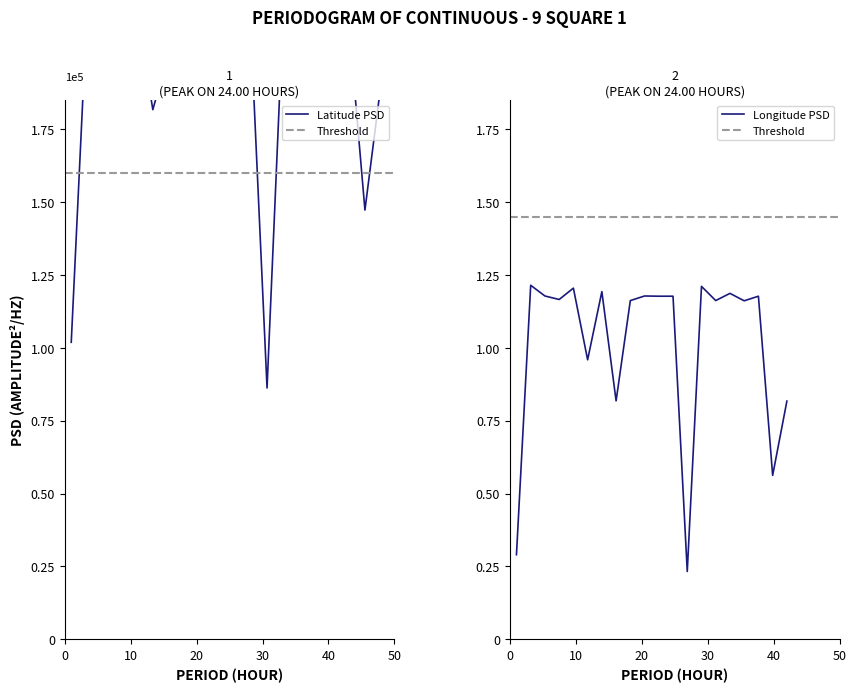

Does the chart display data point markers on the line(s)?

No